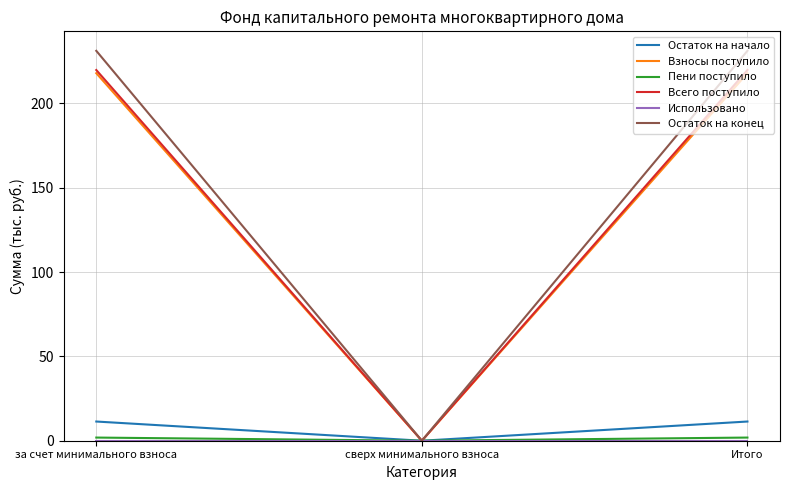

Is the value of Остаток на начало at за счет минимального взноса greater than the value of Всего поступило at сверх минимального взноса?

Yes